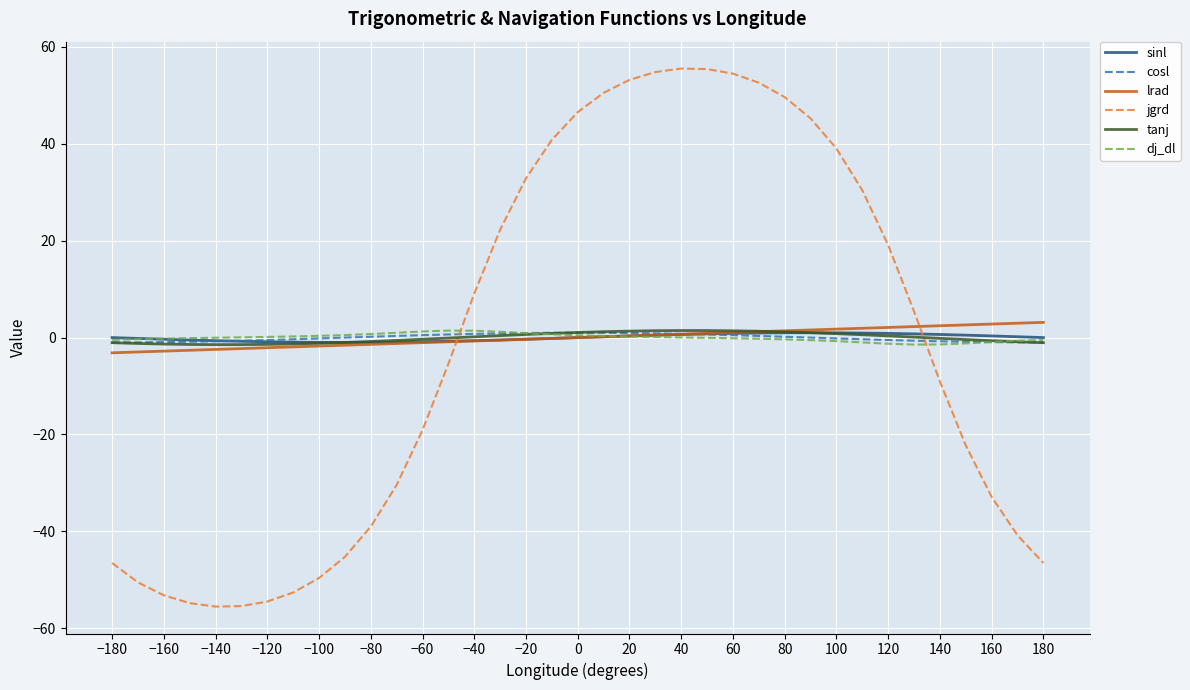

What is the lowest value of the jgrd series?

-55.5